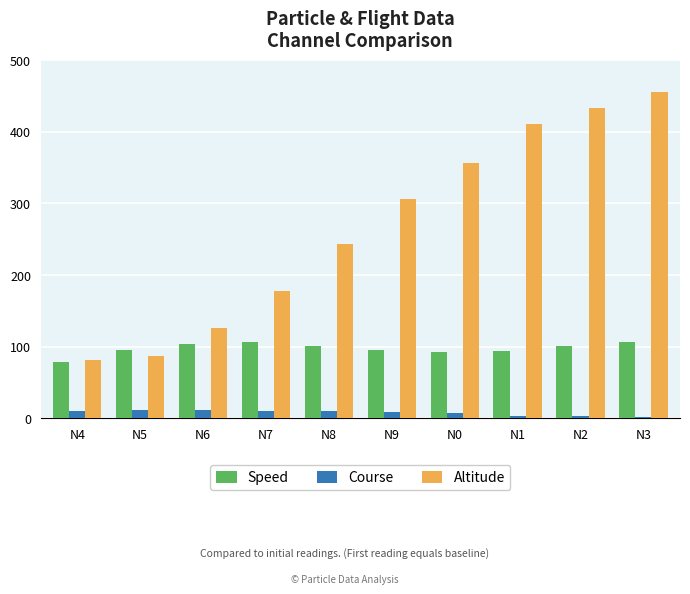

List the series in order of their overall mean, highest first.

Altitude, Speed, Course